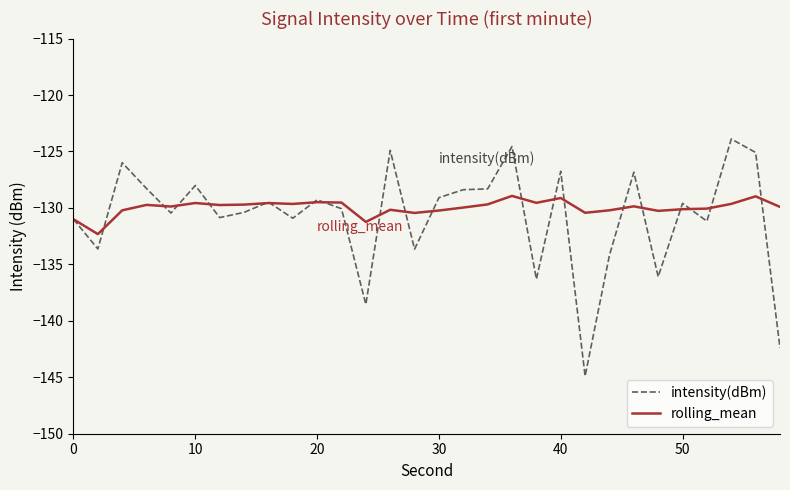

What is the minimum value for intensity(dBm)?

-144.9